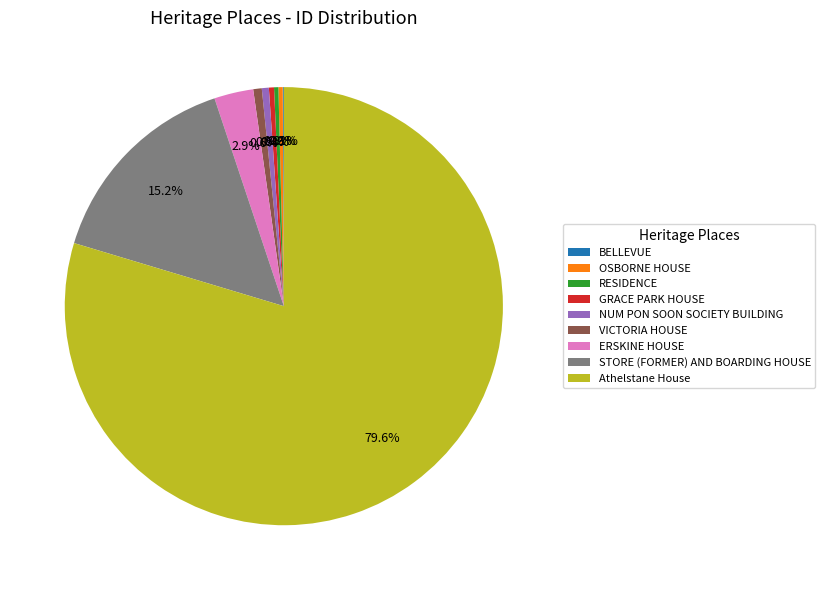

Is there any slice that represents more than half of the pie?

Yes